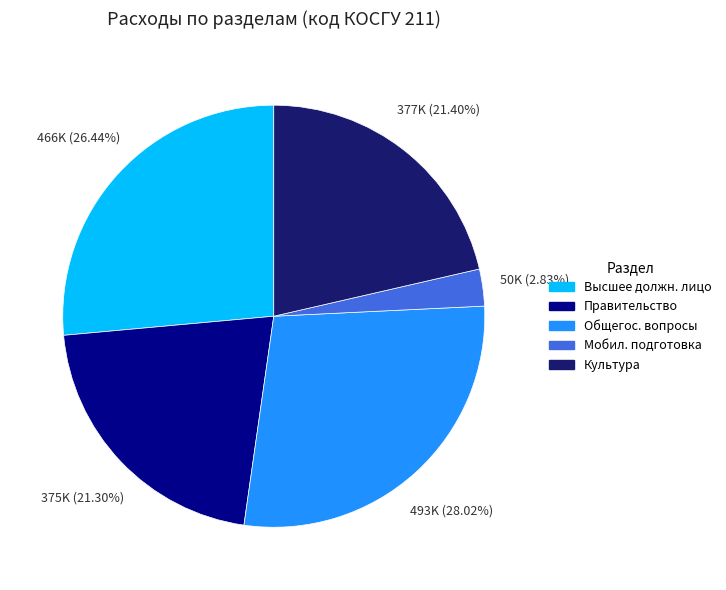

Is there any slice that represents more than half of the pie?

No